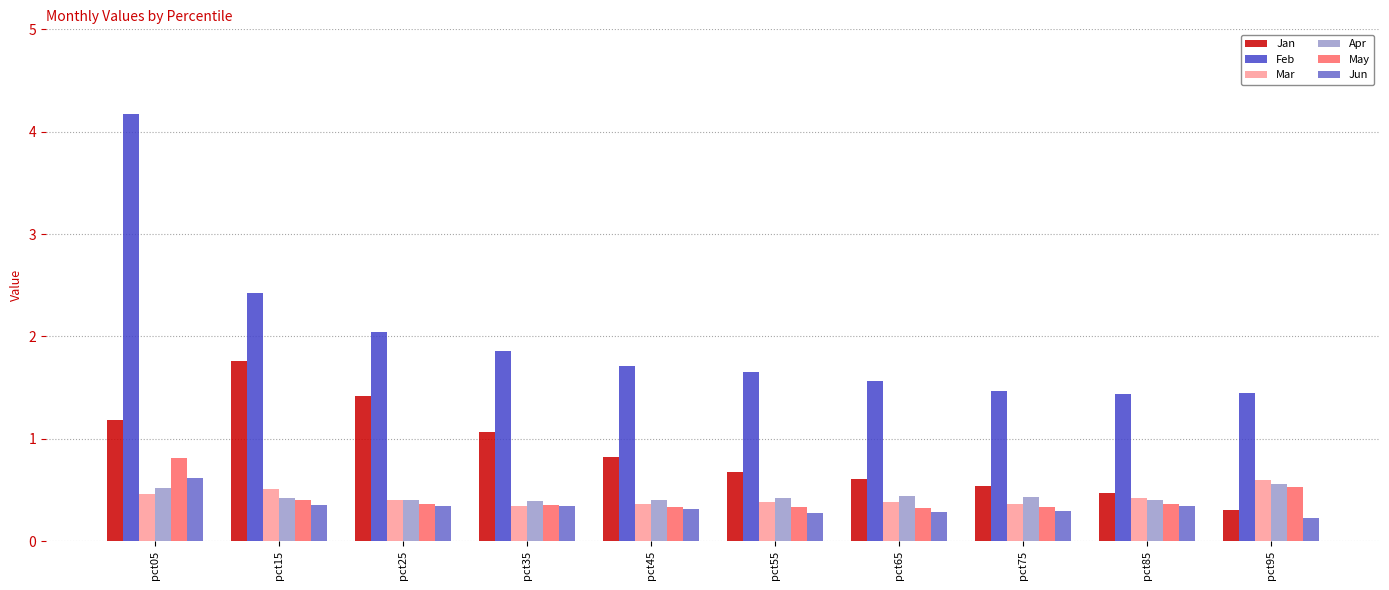

What value does the Mar series have at pct55?

0.4